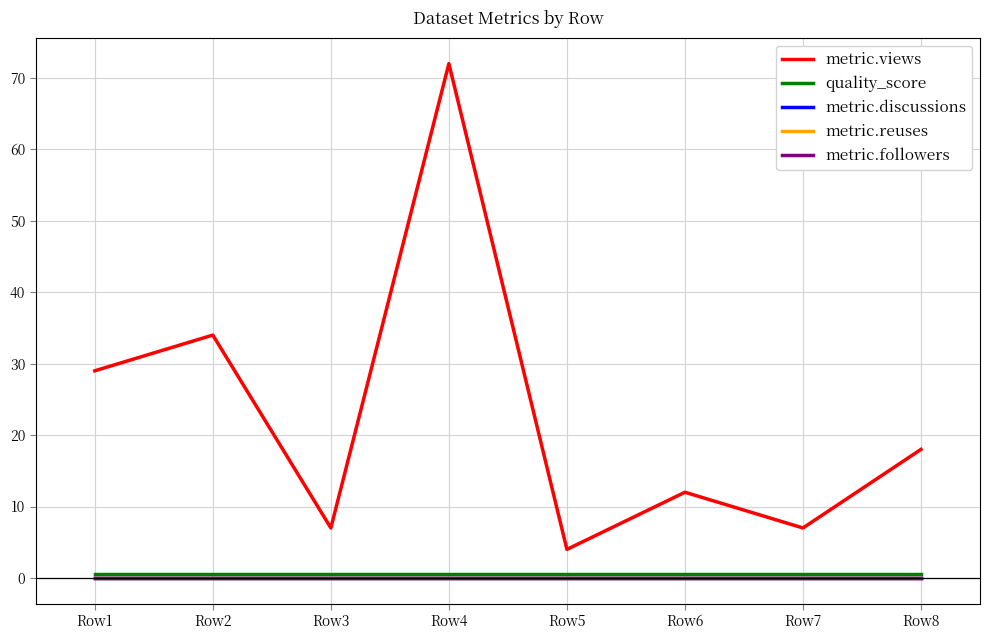

Rank the series by their maximum value, from highest to lowest.

metric.views, quality_score, metric.discussions, metric.reuses, metric.followers